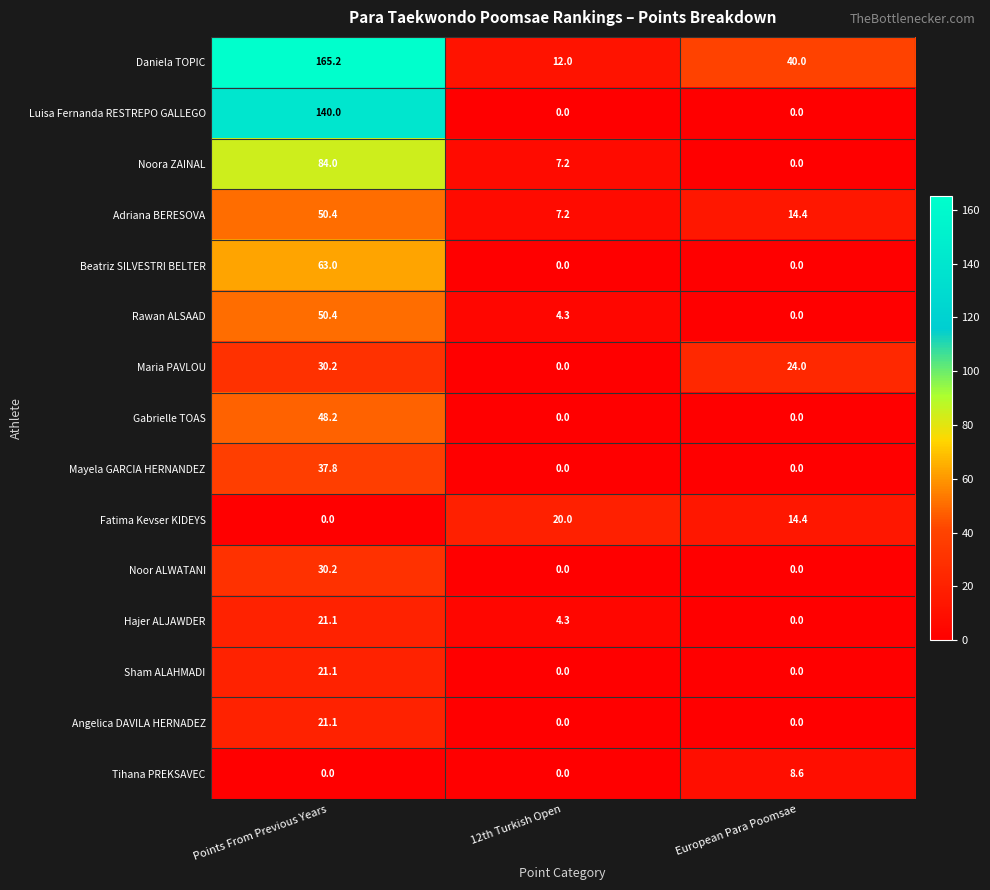

Rank the categories by Adriana BERESOVA value from highest to lowest.

Points From Previous Years, European Para Poomsae, 12th Turkish Open